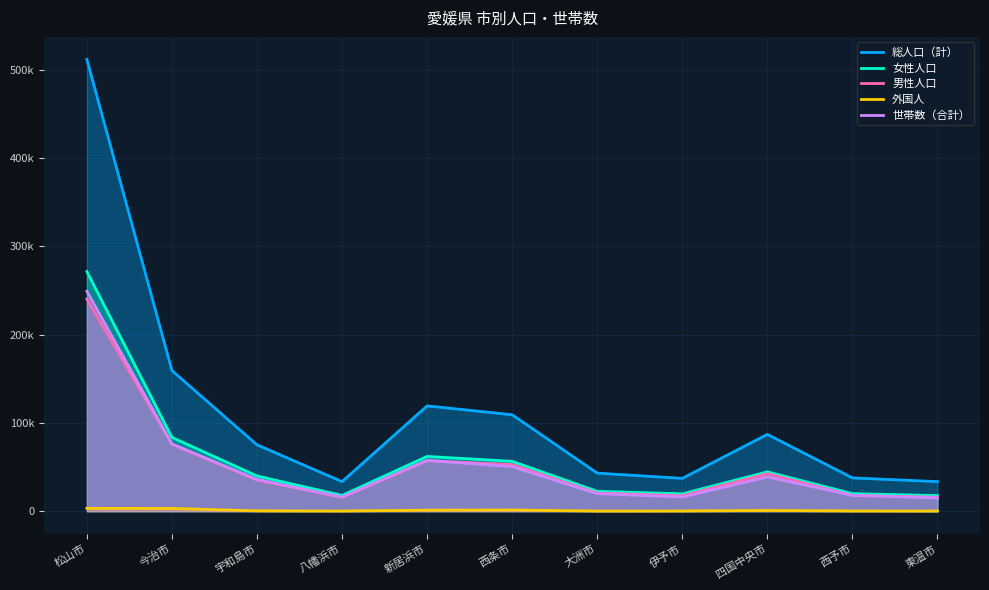

Reading left to right, list all the values displayed in this chart.

総人口（計）: 511649	159290	75143	33519	119281	109235	43120	37177	87005	37717	33494
女性人口: 271438	83594	39881	17874	62023	56460	22548	19664	44548	19880	17672
男性人口: 240211	75696	35262	15645	57258	52775	20572	17513	42457	17837	15822
外国人: 3236	3104	379	206	1147	1356	152	249	847	265	182
世帯数（合計）: 249084	76245	36019	16070	57573	50474	19835	16077	38827	17961	15012